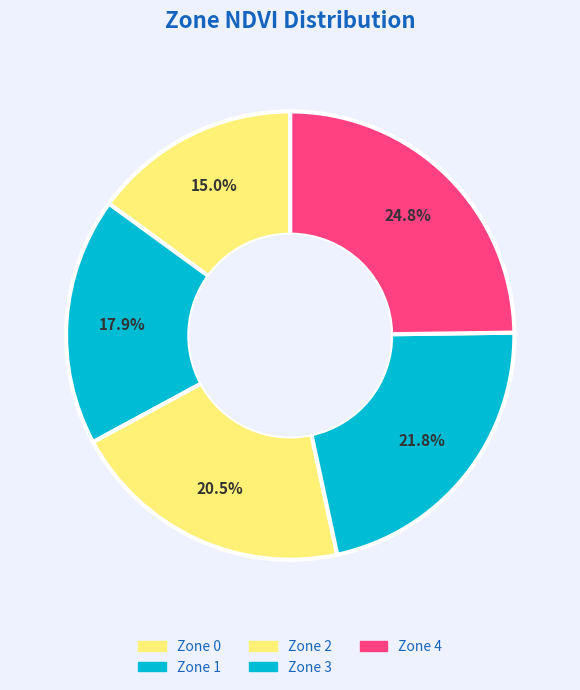

What percentage is the Zone 1 slice, to the nearest percent?

18%